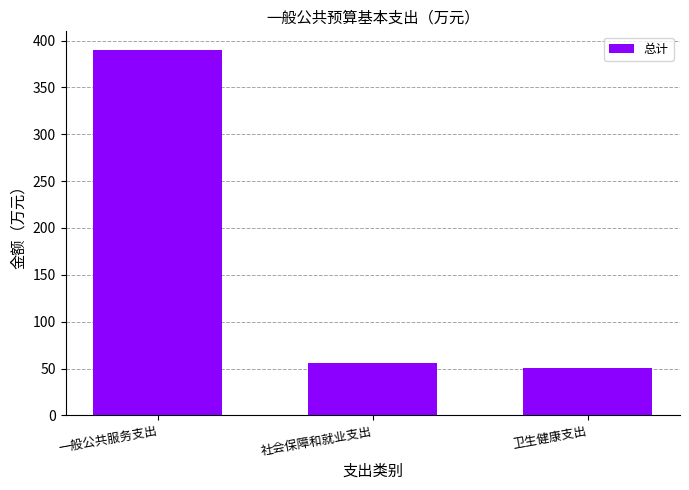

Does the chart contain stacked bars?

No